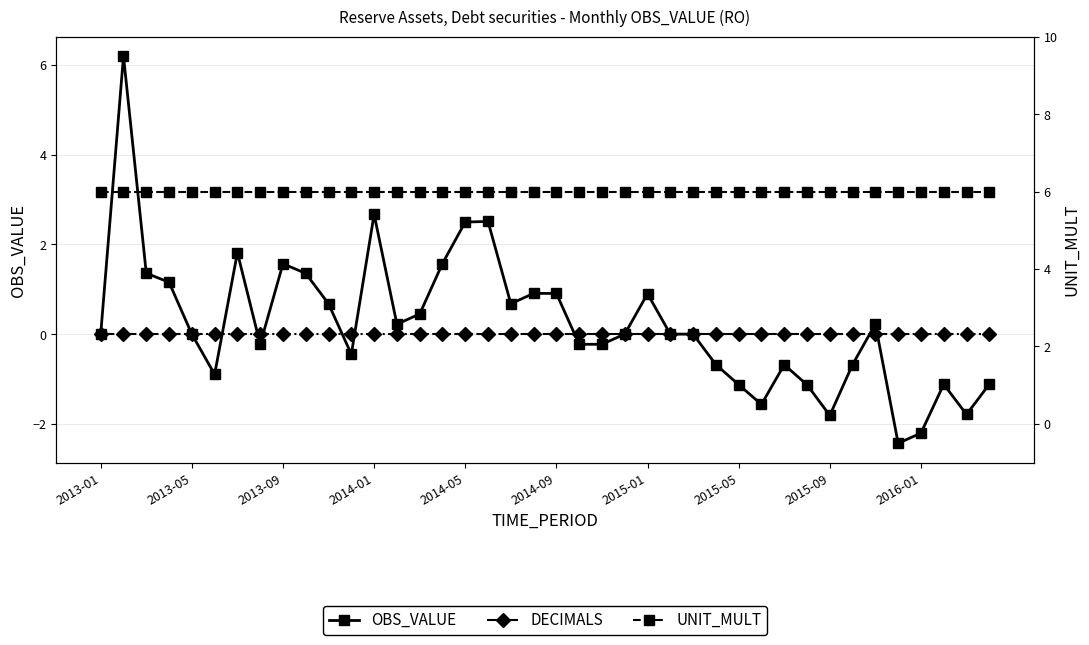

Which series has the largest range (max minus min)?

OBS_VALUE